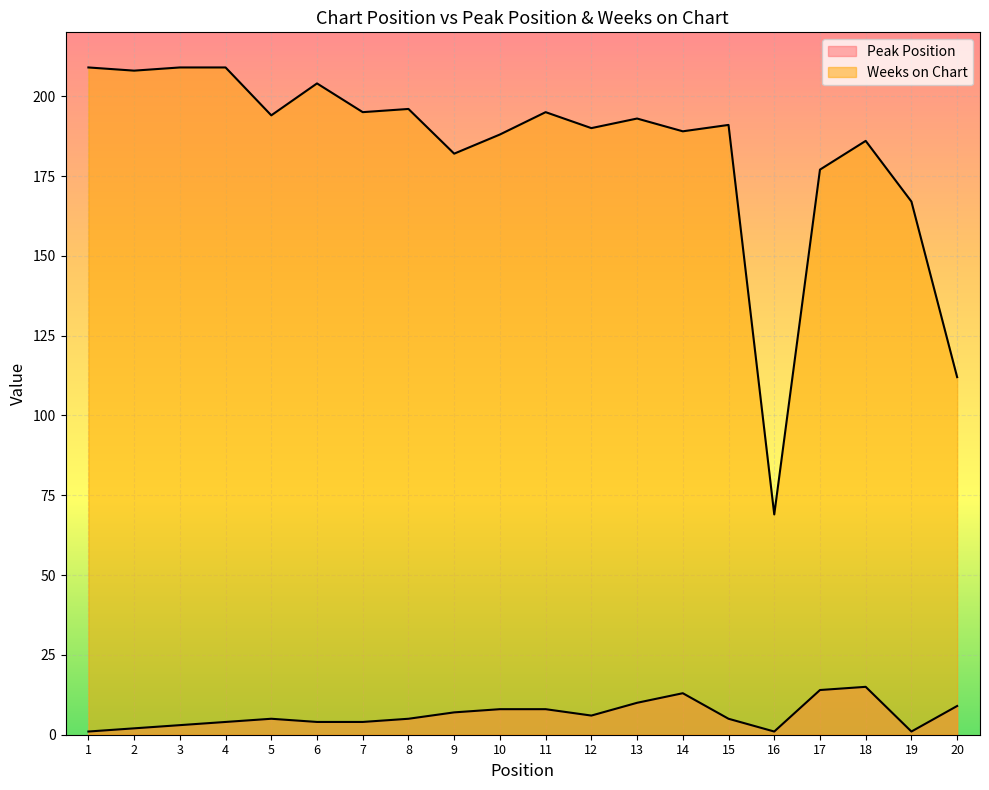

Reading left to right, transcribe all the data shown in this chart.

Peak Position: 1	2	3	4	5	4	4	5	7	8	8	6	10	13	5	1	14	15	1	9
Weeks on Chart: 209	208	209	209	194	204	195	196	182	188	195	190	193	189	191	69	177	186	167	112